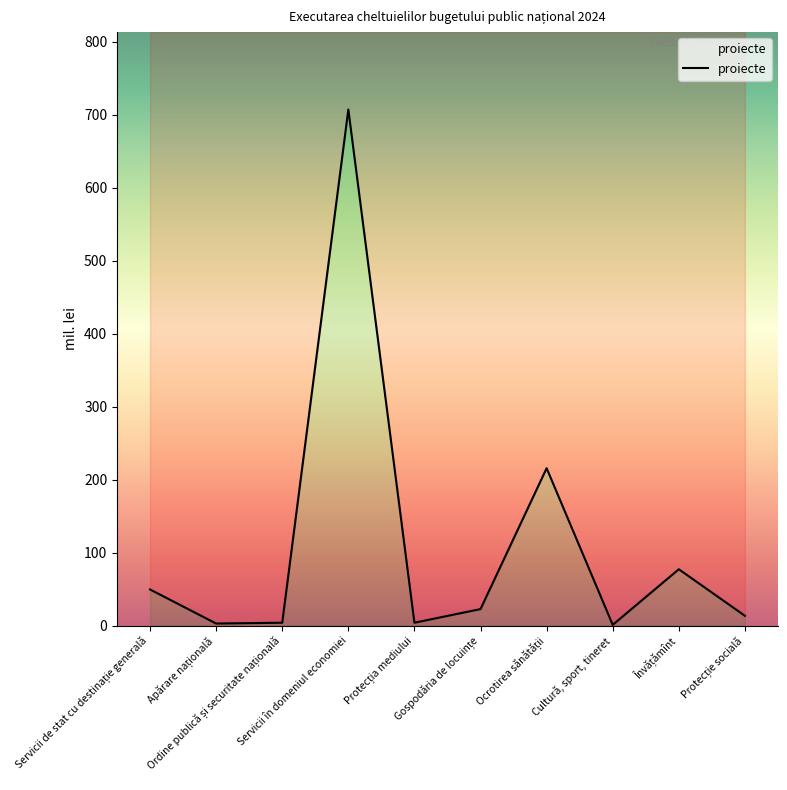

Reading left to right, transcribe all the data shown in this chart.

Servicii de stat cu destinație generală=49.5	Apărare națională=2.8	Ordine publică și securitate națională=3.9	Servicii în domeniul economiei=707.4	Protecția mediului=3.9	Gospodăria de locuințe=22.6	Ocrotirea sănătății=215.7	Cultură, sport, tineret=1.0	Învățămînt=77.2	Protecție socială=13.4